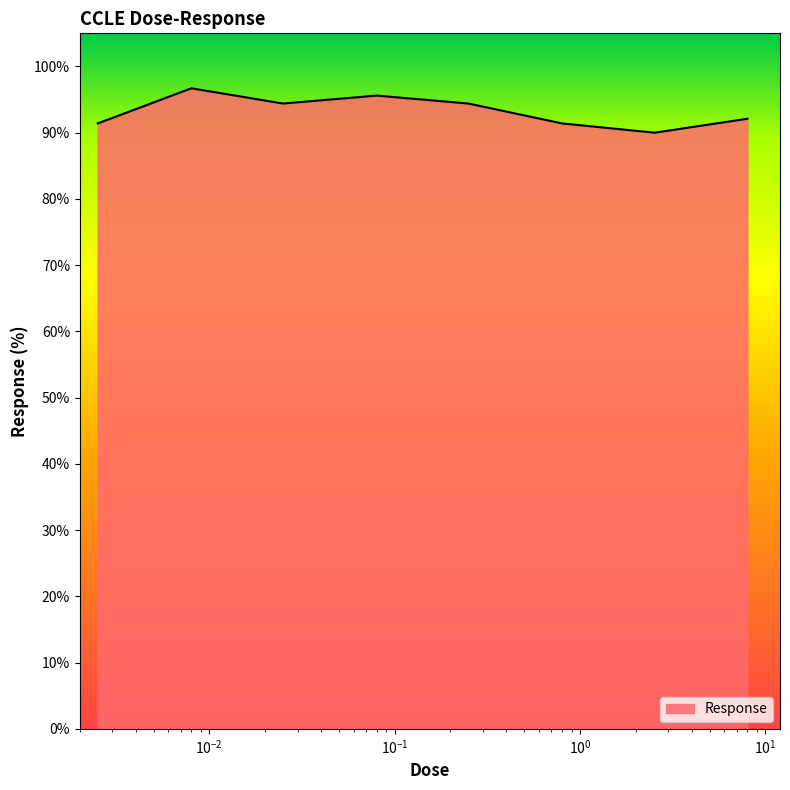

True or false: the data has more than 2 interior local peaks.

False